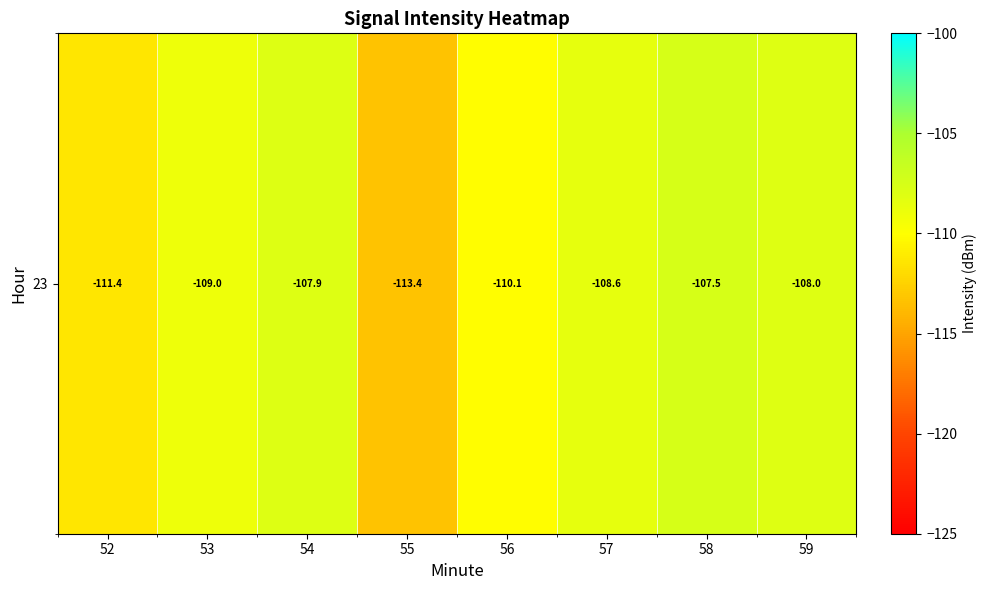

What is the difference between the values at 53 and 57?

0.5